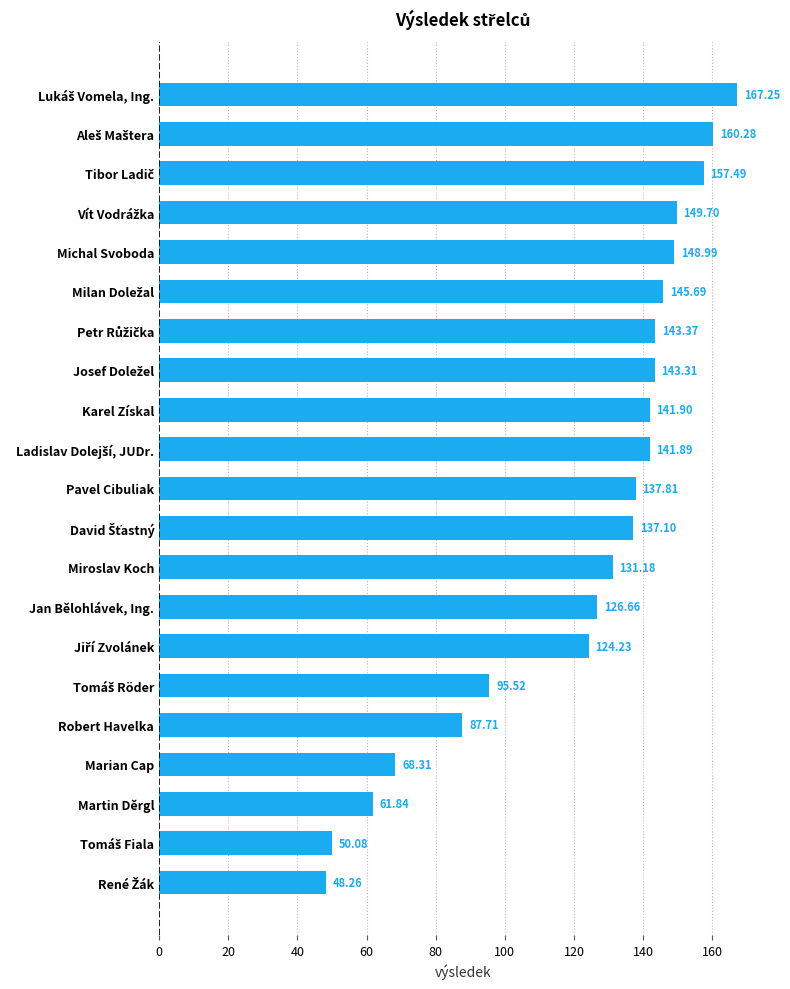

What is the ratio of the value at Karel Získal to the value at Jan Bělohlávek, Ing.?

1.1